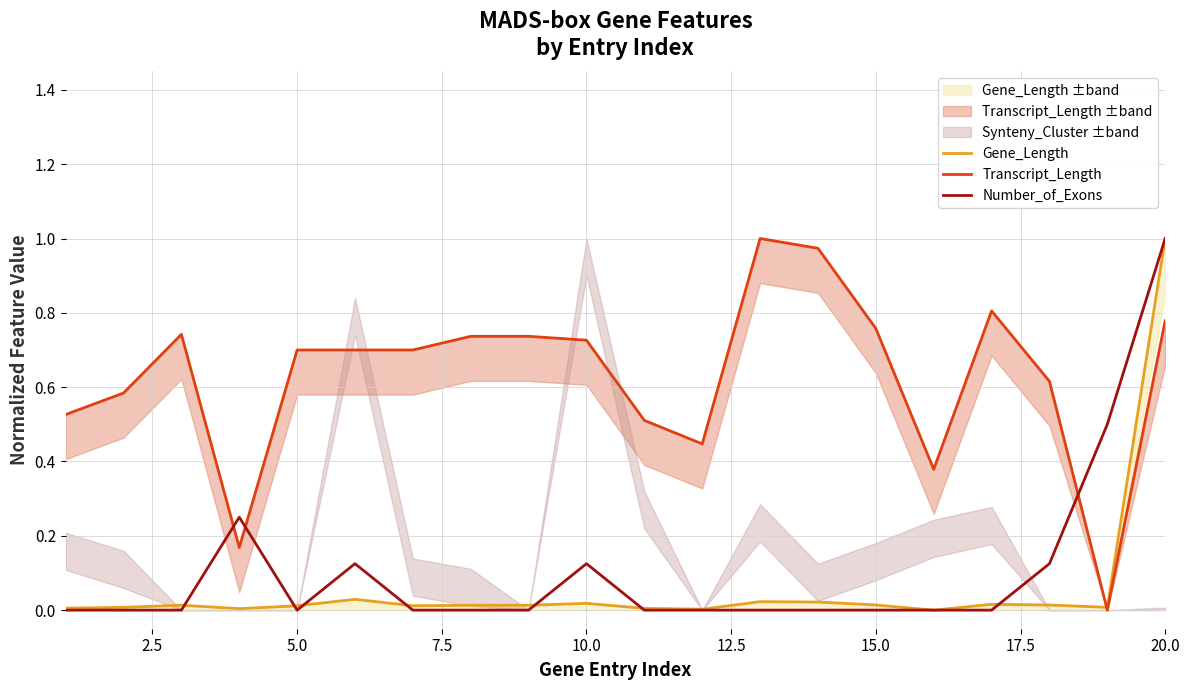

Which series ends up on top after the final intersection of Number_of_Exons and Transcript_Length?

Number_of_Exons